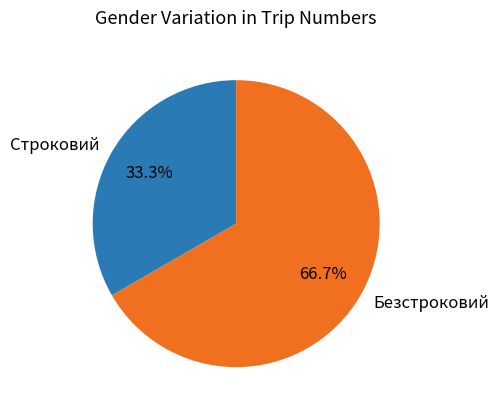

Which has a higher value, Строковий or Безстроковий?

Безстроковий